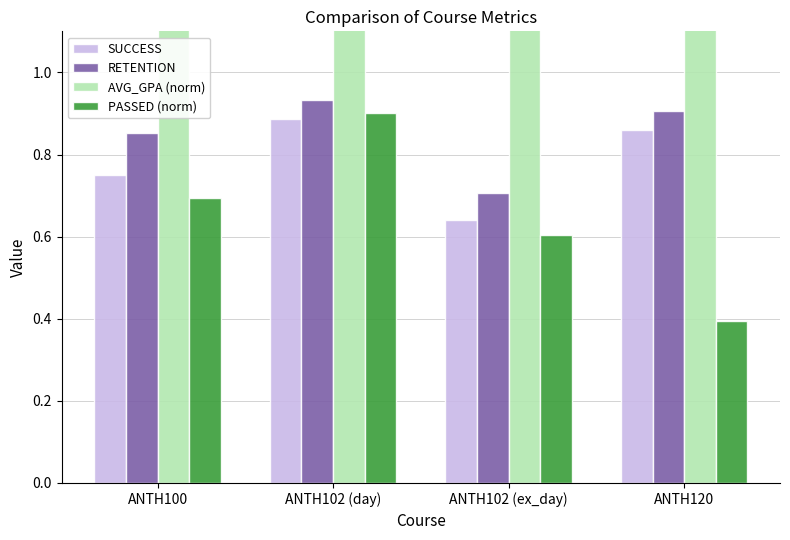

Between ANTH102 (day) and ANTH102 (ex_day), which is larger?

ANTH102 (day)